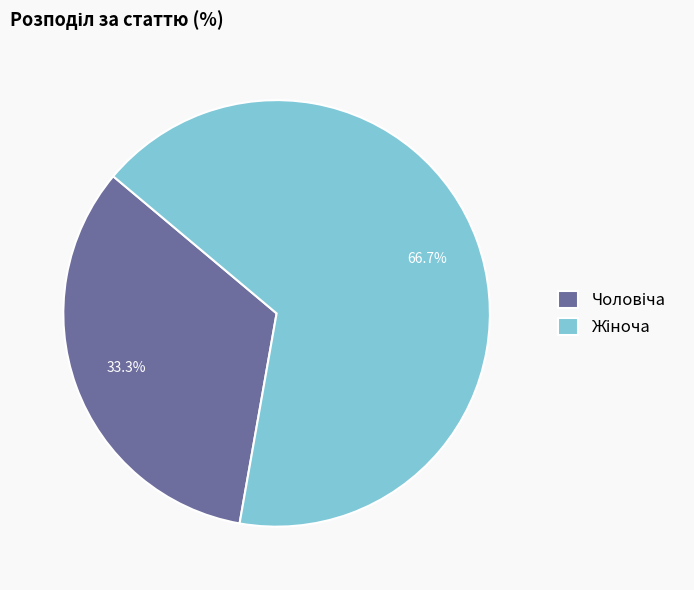

Is there any slice that represents more than half of the pie?

Yes